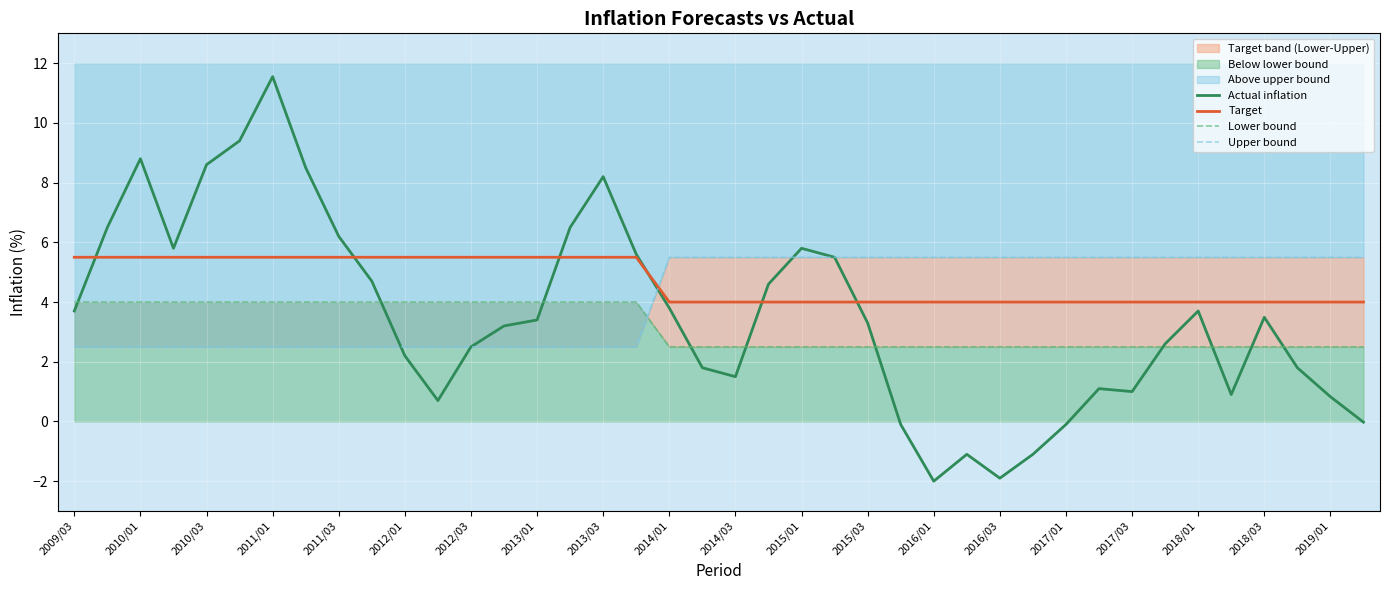

At which label does Actual inflation first exceed 3?

2009/03